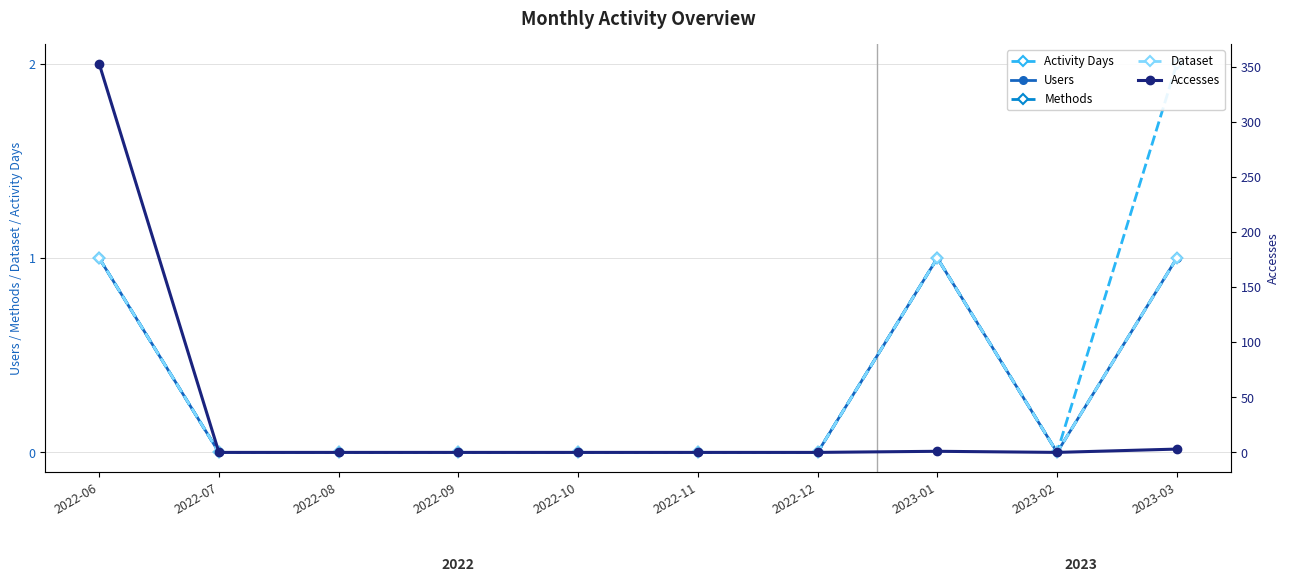

Reading left to right, extract all data points from this chart.

Activity Days: 1	0	0	0	0	0	0	1	0	2
Users: 1	0	0	0	0	0	0	1	0	1
Methods: 1	0	0	0	0	0	0	1	0	1
Dataset: 1	0	0	0	0	0	0	1	0	1
Accesses: 353	0	0	0	0	0	0	1	0	3